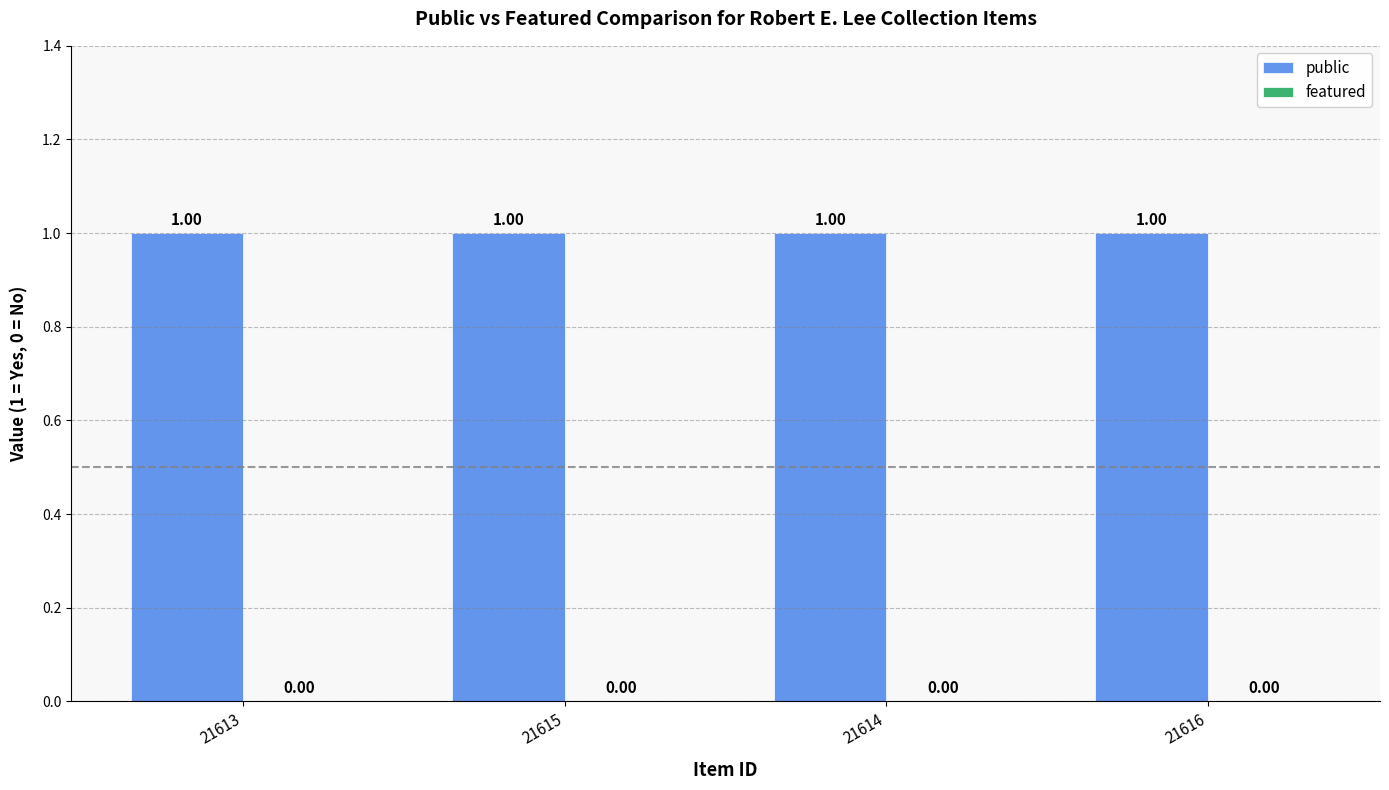

Is the value of featured at 21616 greater than the value of public at 21613?

No